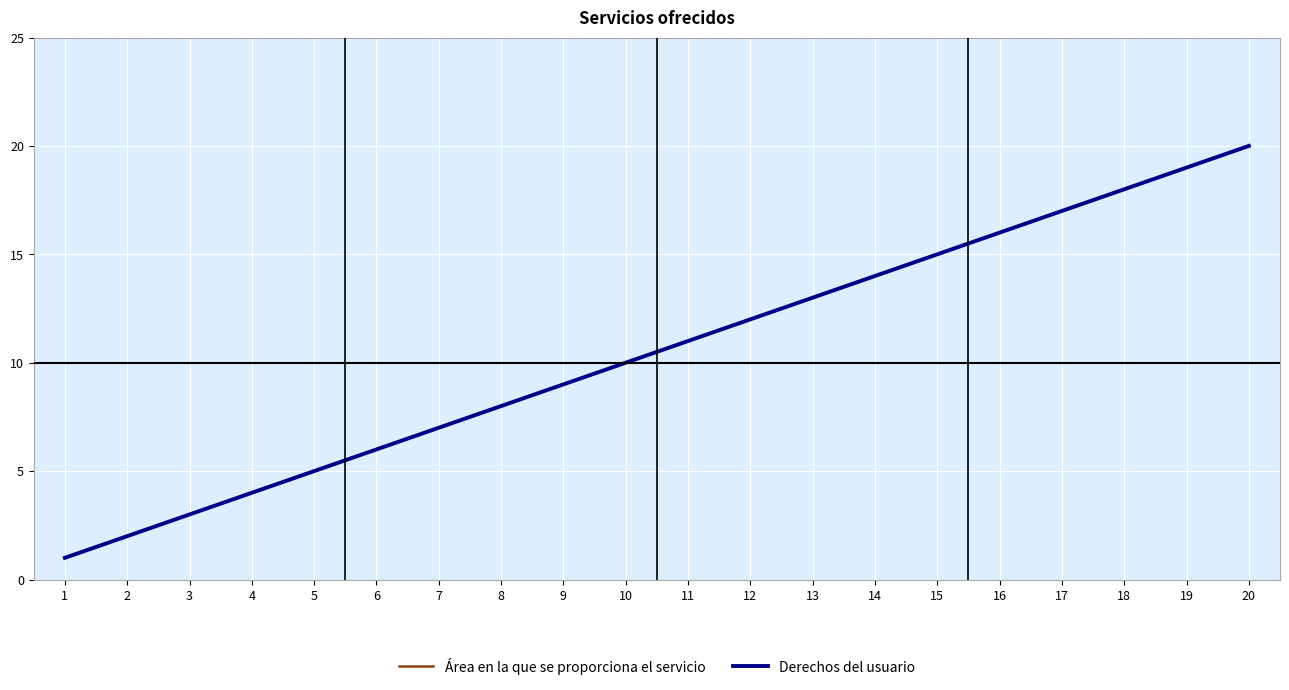

True or false: Derechos del usuario has more than 0 points higher than both neighbors.

False